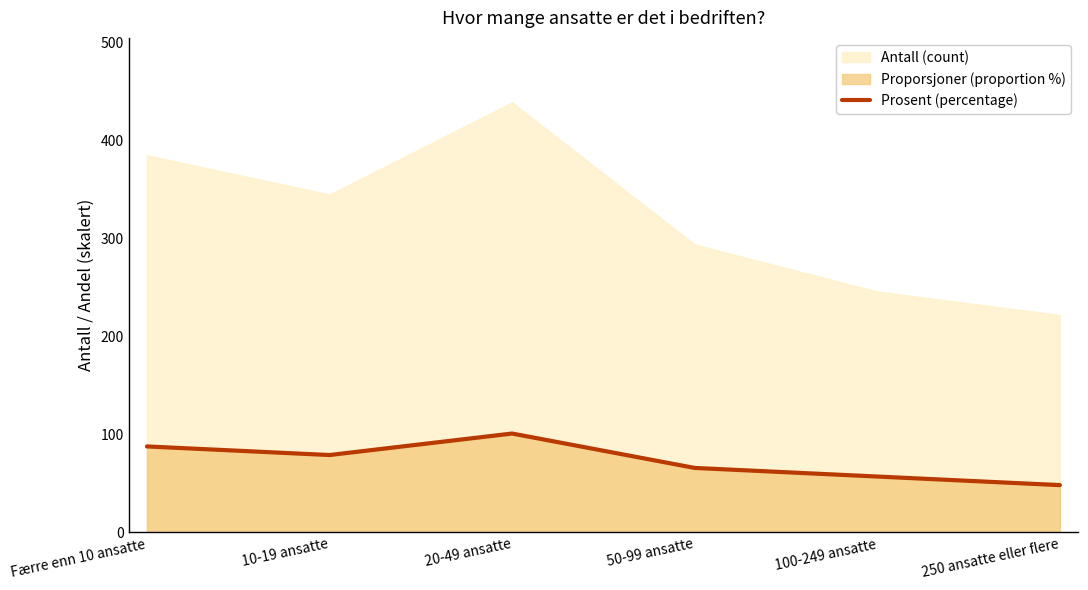

Rank the categories by value from highest to lowest.

20-49 ansatte, Færre enn 10 ansatte, 10-19 ansatte, 50-99 ansatte, 100-249 ansatte, 250 ansatte eller flere